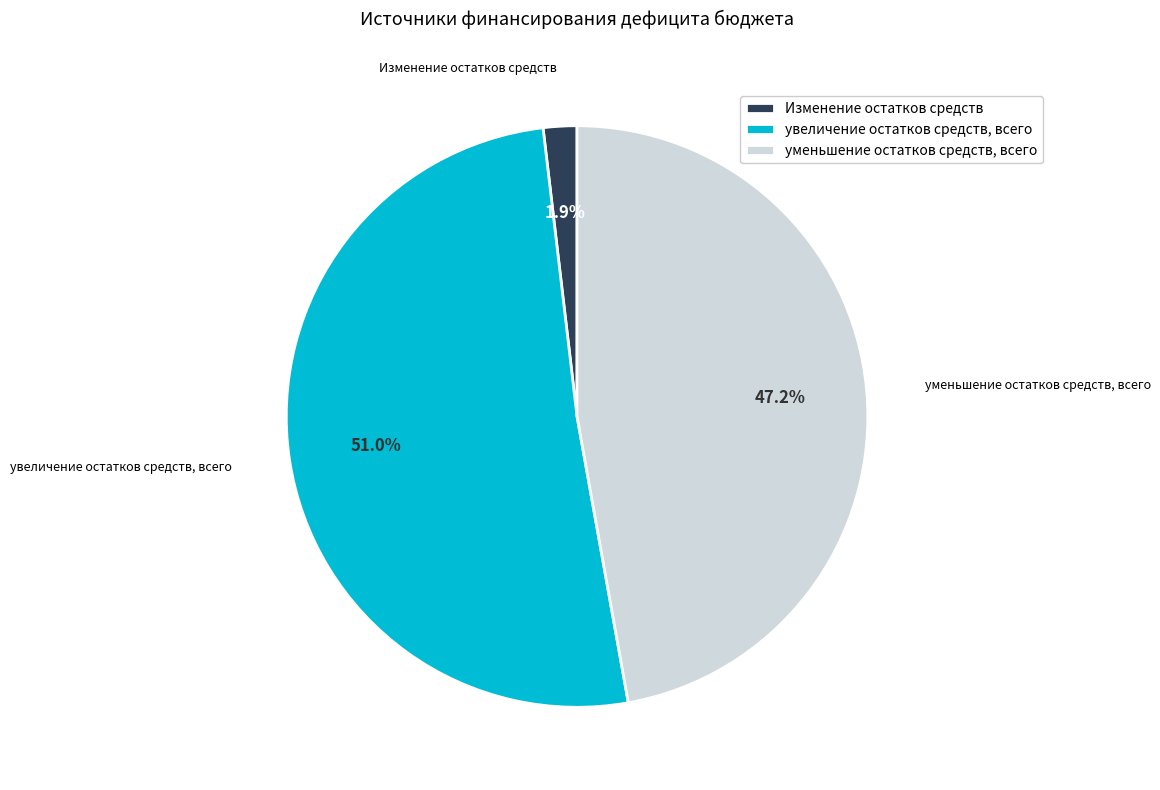

To the nearest percent, what is the difference between the largest and smallest slice percentages?

49%